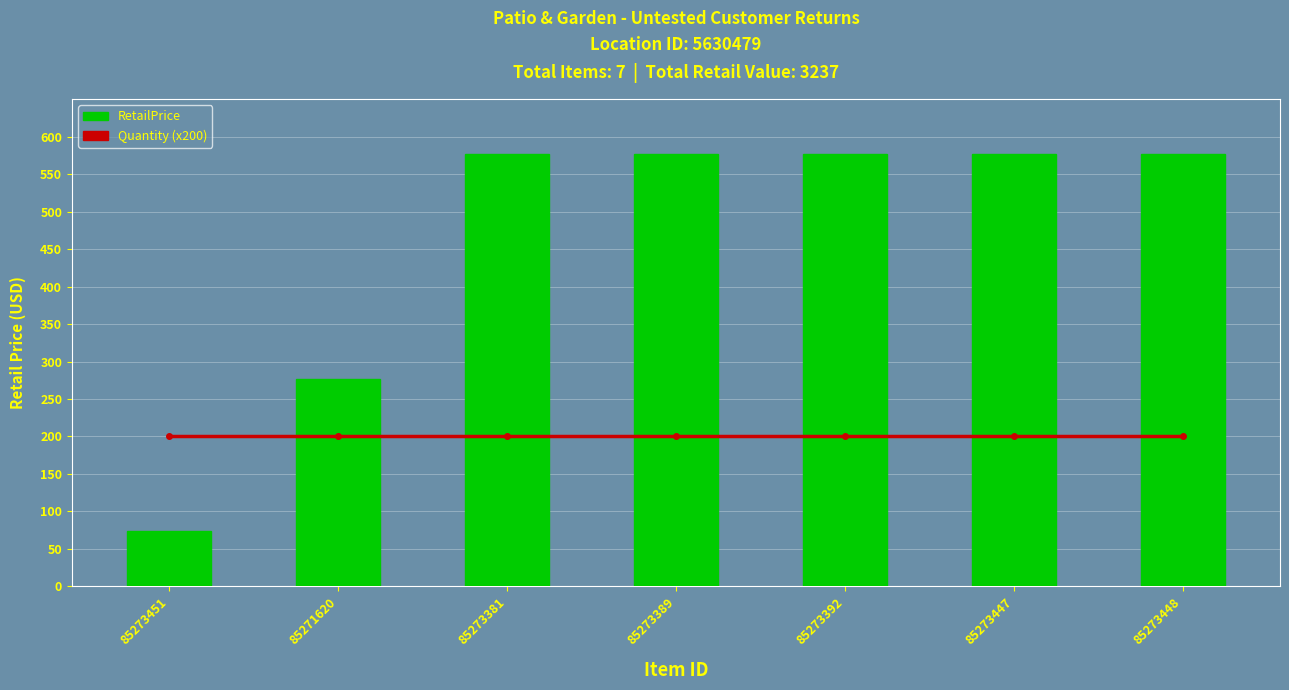

At how many categories does at least one series exceed 443?

5